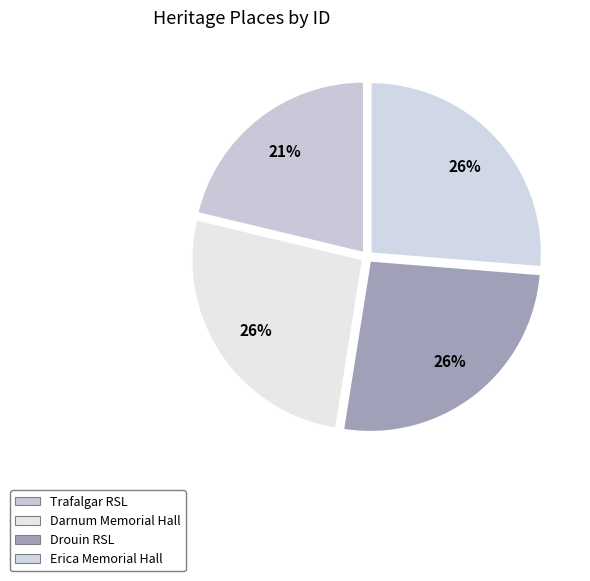

Count the number of slices in the pie.

4